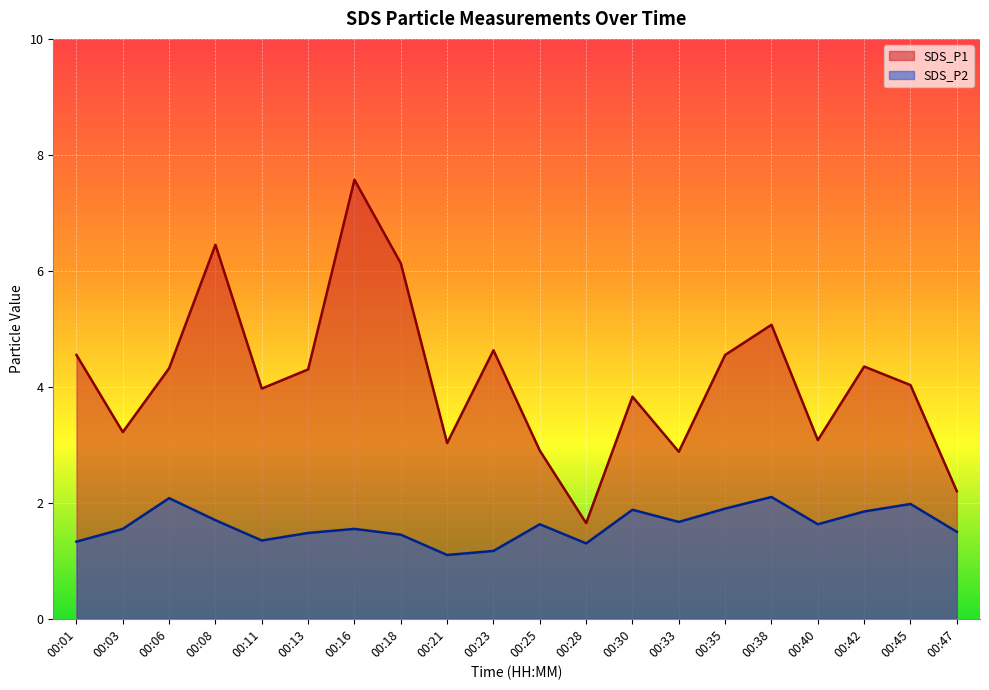

Rank the categories by SDS_P1 value from highest to lowest.

00:16, 00:08, 00:18, 00:38, 00:23, 00:01, 00:35, 00:42, 00:06, 00:13, 00:45, 00:11, 00:30, 00:03, 00:40, 00:21, 00:25, 00:33, 00:47, 00:28